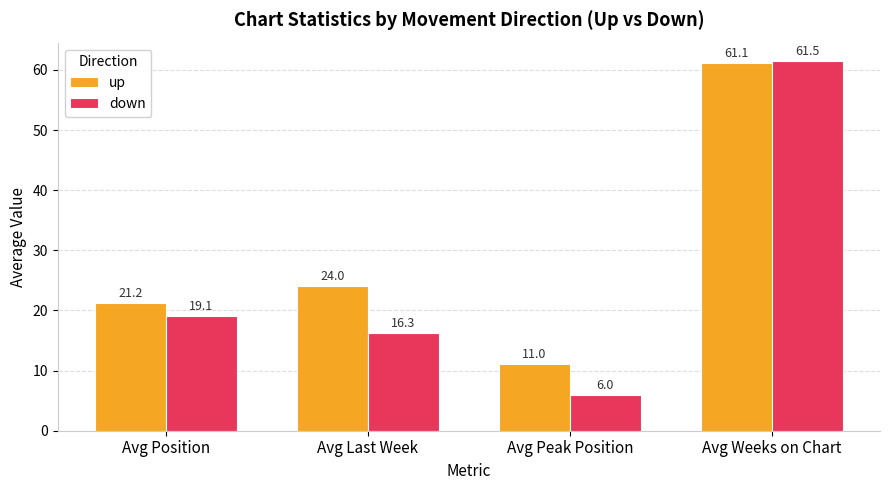

Reading left to right, transcribe all the data shown in this chart.

up: Avg Position=21.2	Avg Last Week=24.0	Avg Peak Position=11.0	Avg Weeks on Chart=61.1
down: Avg Position=19.1	Avg Last Week=16.3	Avg Peak Position=6.0	Avg Weeks on Chart=61.5